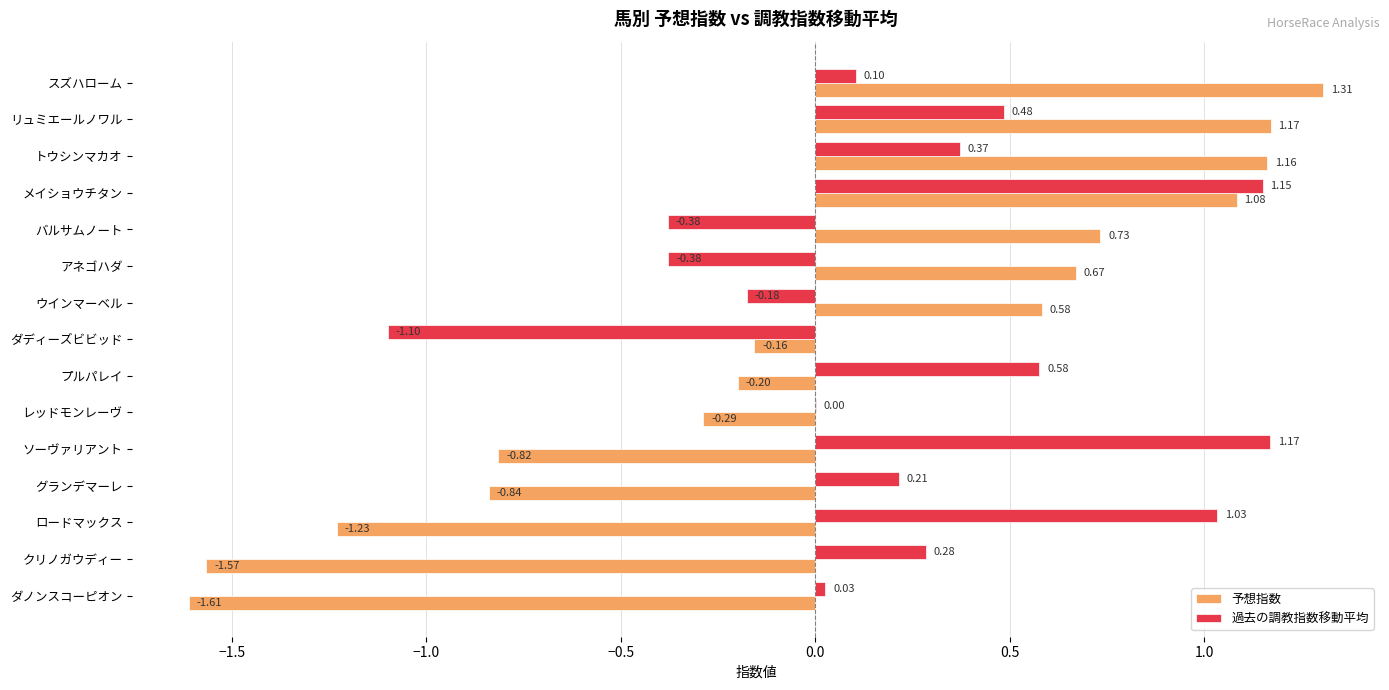

At which category is the sum across all series the highest?

メイショウチタン